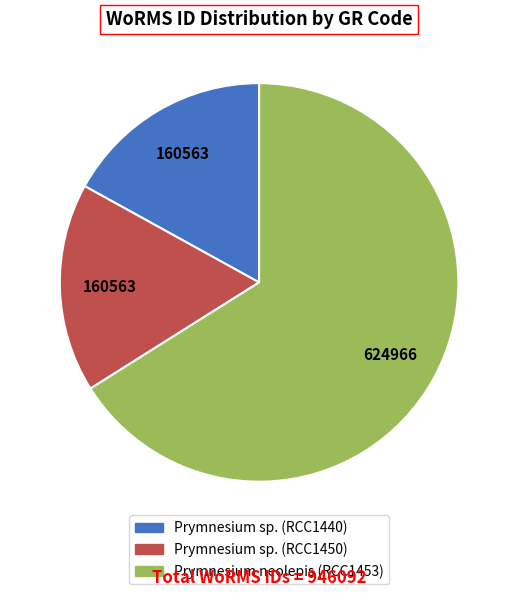

True or false: Prymnesium neolepis (RCC1453) accounts for 53% of the total.

False